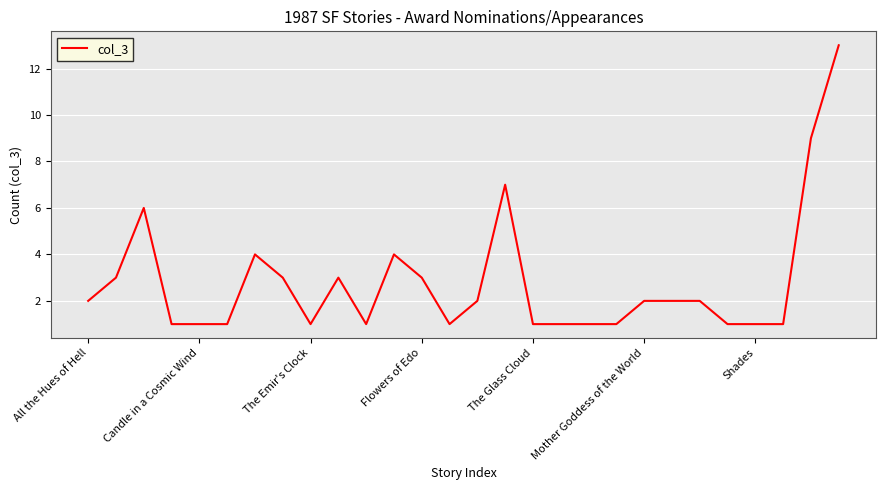

What is the difference between the maximum and minimum values?

12